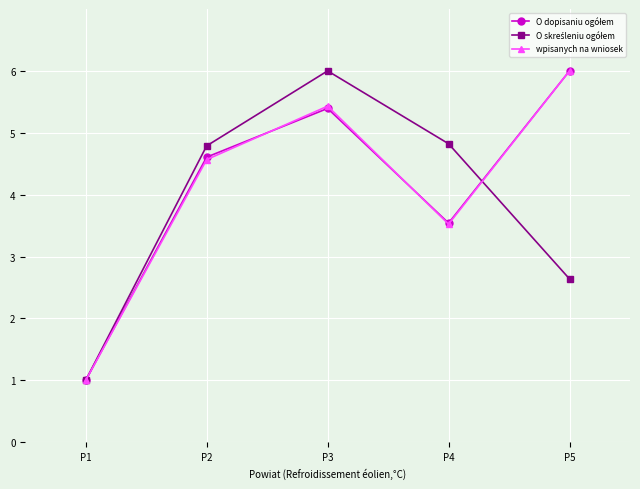

At which category is the sum across all series the highest?

P3